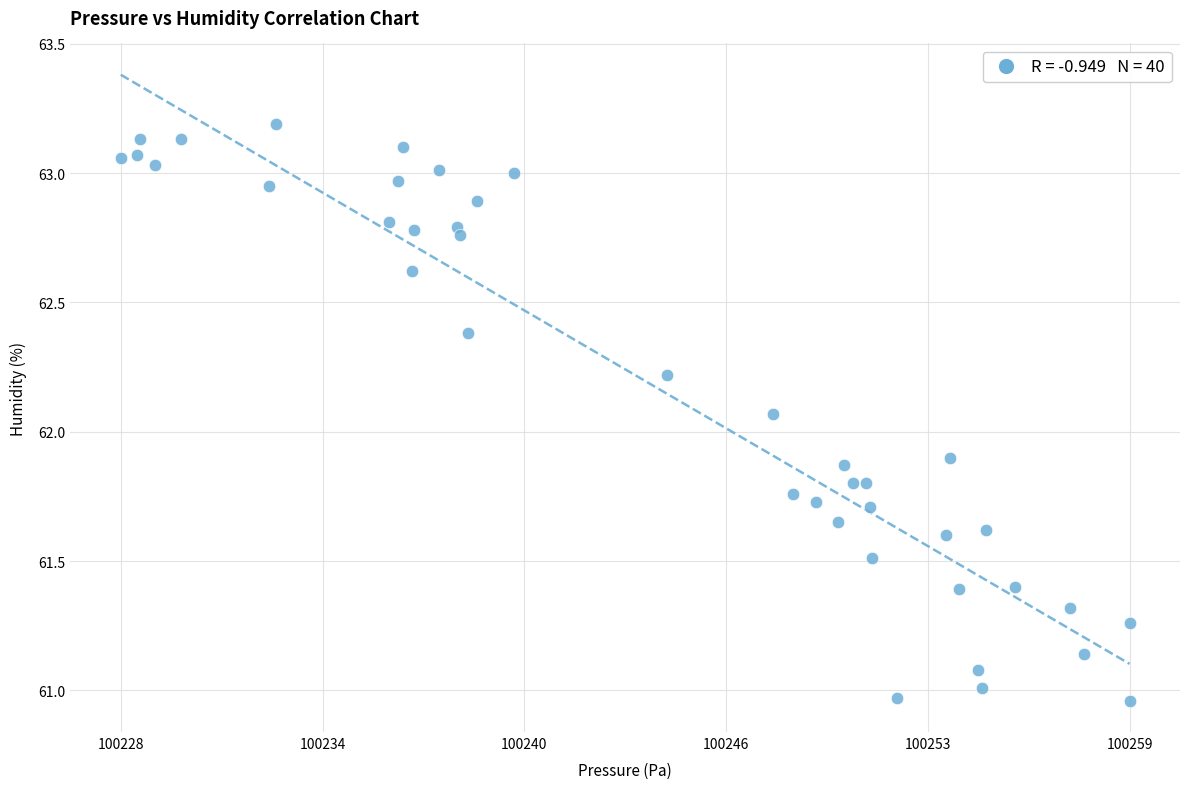

What is the range of Y values (max minus min)?

2.2